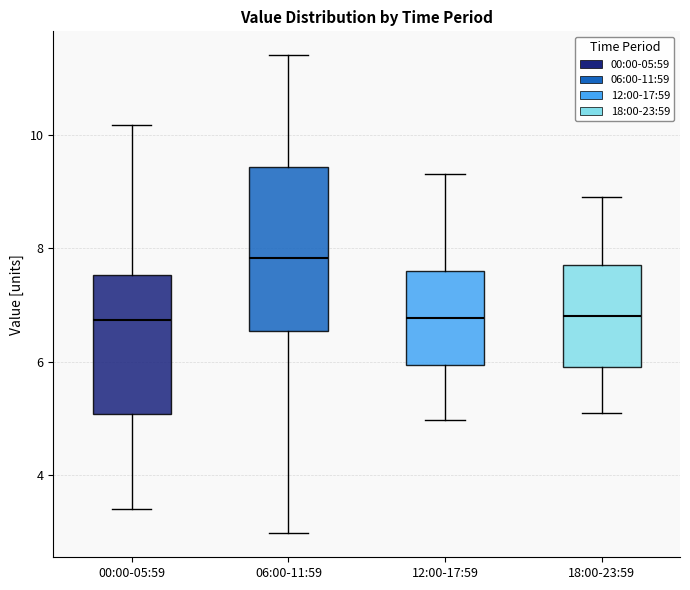

Reading left to right, transcribe this box plot: for each box, give where its median line is, the range the box spans, and where its two whiskers end, as read against the y-axis. The values are not printed on the chart, so give them approximately, as read against the axis.

00:00-05:59: median 6.8, box 5.0 to 7.6, whiskers 3.4 to 10.2
06:00-11:59: median 7.8, box 6.6 to 9.4, whiskers 3.0 to 11.4
12:00-17:59: median 6.8, box 6.0 to 7.6, whiskers 5.0 to 9.4
18:00-23:59: median 6.8, box 6.0 to 7.8, whiskers 5.2 to 9.0